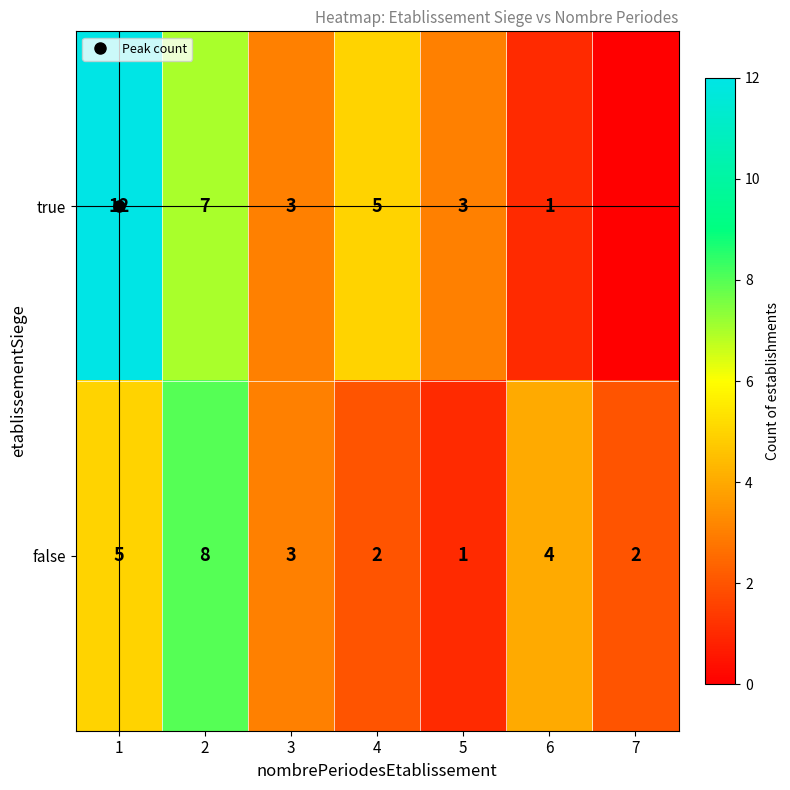

What is the difference between the highest and lowest values at 7?

2